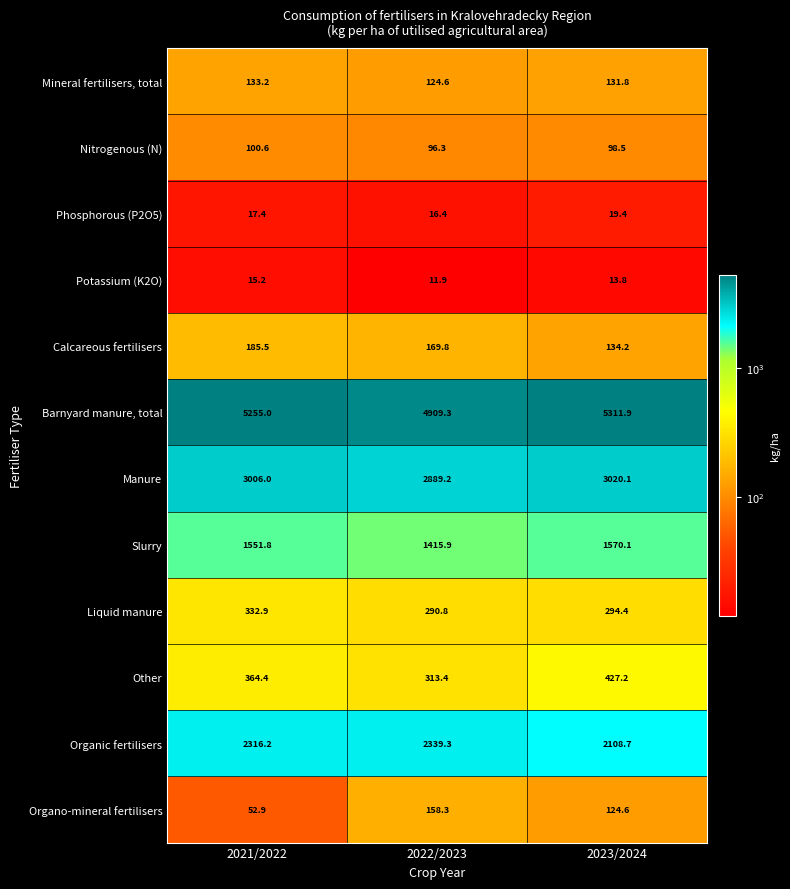

Rank the series by their maximum value, from lowest to highest.

Potassium (K2O), Phosphorous (P2O5), Nitrogenous (N), Mineral fertilisers, total, Organo-mineral fertilisers, Calcareous fertilisers, Liquid manure, Other, Slurry, Organic fertilisers, Manure, Barnyard manure, total